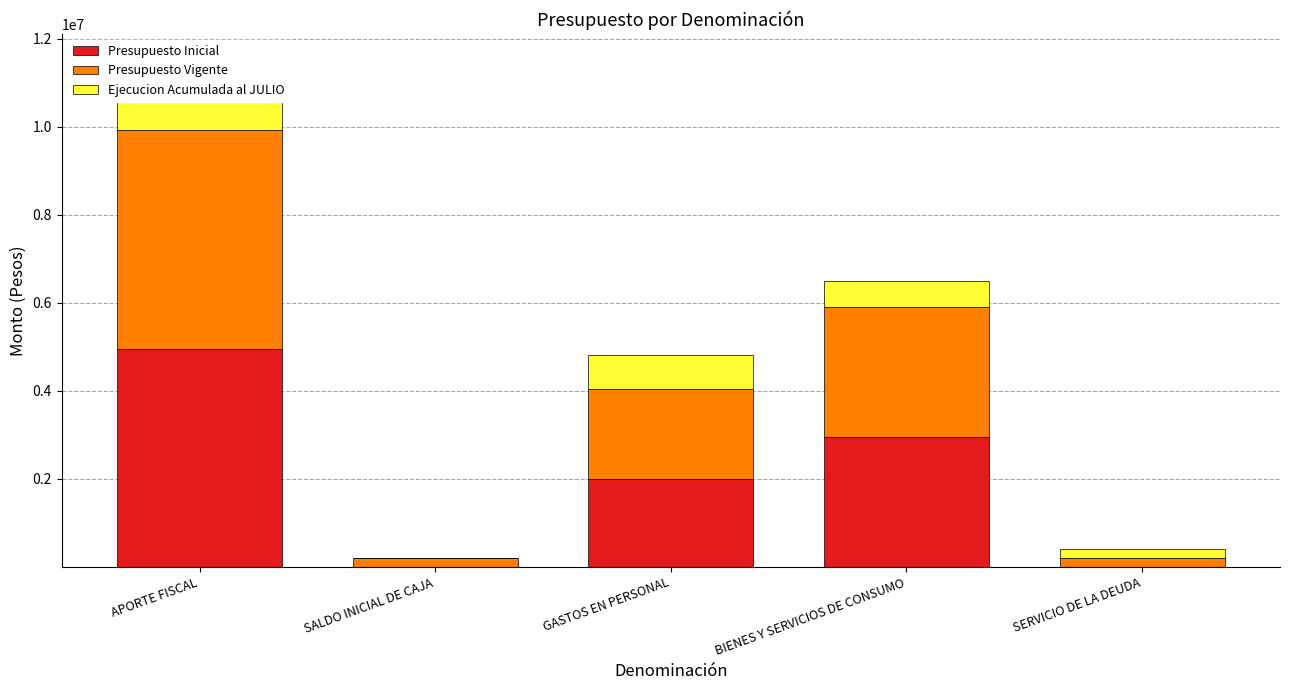

At which label is Ejecucion Acumulada al JULIO closest to 797895?

GASTOS EN PERSONAL